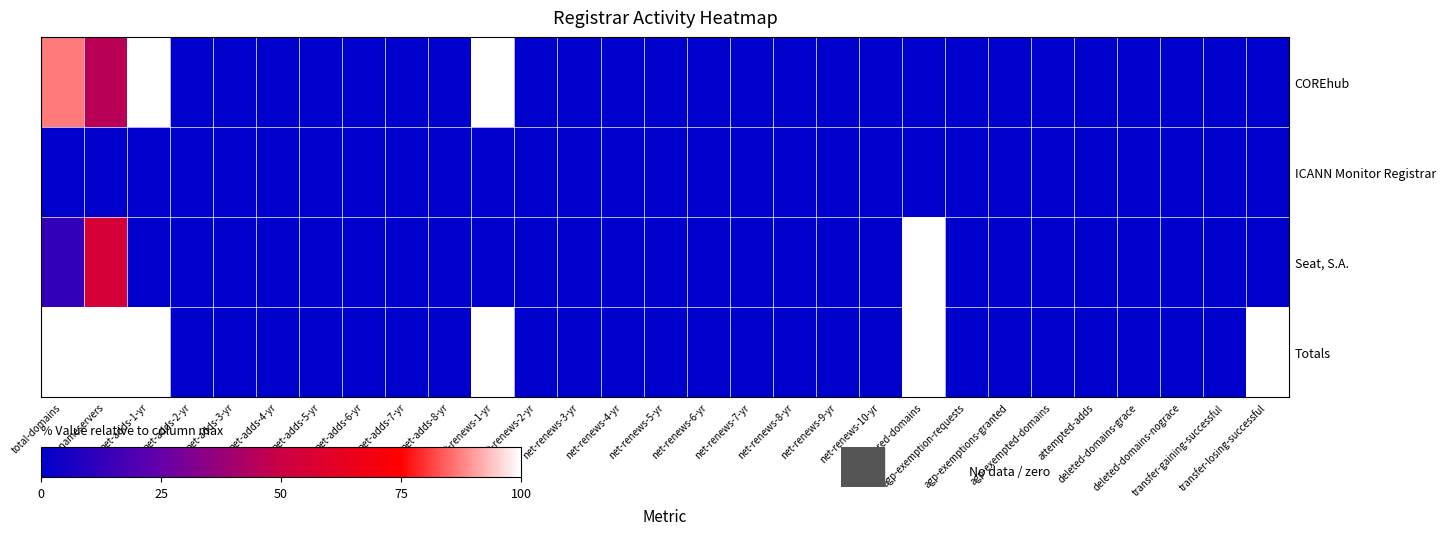

Reading left to right, list all the values displayed in this chart.

COREhub: total-domains=87.0	total-nameservers=45.5	net-adds-1-yr=100.0	net-adds-2-yr=0.0	net-adds-3-yr=0.0	net-adds-4-yr=0.0	net-adds-5-yr=0.0	net-adds-6-yr=0.0	net-adds-7-yr=0.0	net-adds-8-yr=0.0	net-renews-1-yr=100.0	net-renews-2-yr=0.0	net-renews-3-yr=0.0	net-renews-4-yr=0.0	net-renews-5-yr=0.0	net-renews-6-yr=0.0	net-renews-7-yr=0.0	net-renews-8-yr=0.0	net-renews-9-yr=0.0	net-renews-10-yr=0.0	restored-domains=0.0	agp-exemption-requests=0.0	agp-exemptions-granted=0.0	agp-exempted-domains=0.0	attempted-adds=0.0	deleted-domains-grace=0.0	deleted-domains-nograce=0.0	transfer-gaining-successful=0.0	transfer-losing-successful=0.0
ICANN Monitor Registrar: total-domains=0.1	total-nameservers=0.0	net-adds-1-yr=0.0	net-adds-2-yr=0.0	net-adds-3-yr=0.0	net-adds-4-yr=0.0	net-adds-5-yr=0.0	net-adds-6-yr=0.0	net-adds-7-yr=0.0	net-adds-8-yr=0.0	net-renews-1-yr=0.0	net-renews-2-yr=0.0	net-renews-3-yr=0.0	net-renews-4-yr=0.0	net-renews-5-yr=0.0	net-renews-6-yr=0.0	net-renews-7-yr=0.0	net-renews-8-yr=0.0	net-renews-9-yr=0.0	net-renews-10-yr=0.0	restored-domains=0.0	agp-exemption-requests=0.0	agp-exemptions-granted=0.0	agp-exempted-domains=0.0	attempted-adds=0.0	deleted-domains-grace=0.0	deleted-domains-nograce=0.0	transfer-gaining-successful=0.0	transfer-losing-successful=0.0
Seat, S.A.: total-domains=12.9	total-nameservers=54.5	net-adds-1-yr=0.0	net-adds-2-yr=0.0	net-adds-3-yr=0.0	net-adds-4-yr=0.0	net-adds-5-yr=0.0	net-adds-6-yr=0.0	net-adds-7-yr=0.0	net-adds-8-yr=0.0	net-renews-1-yr=0.0	net-renews-2-yr=0.0	net-renews-3-yr=0.0	net-renews-4-yr=0.0	net-renews-5-yr=0.0	net-renews-6-yr=0.0	net-renews-7-yr=0.0	net-renews-8-yr=0.0	net-renews-9-yr=0.0	net-renews-10-yr=0.0	restored-domains=100.0	agp-exemption-requests=0.0	agp-exemptions-granted=0.0	agp-exempted-domains=0.0	attempted-adds=0.0	deleted-domains-grace=0.0	deleted-domains-nograce=0.0	transfer-gaining-successful=0.0	transfer-losing-successful=0.0
Totals: total-domains=100.0	total-nameservers=100.0	net-adds-1-yr=100.0	net-adds-2-yr=0.0	net-adds-3-yr=0.0	net-adds-4-yr=0.0	net-adds-5-yr=0.0	net-adds-6-yr=0.0	net-adds-7-yr=0.0	net-adds-8-yr=0.0	net-renews-1-yr=100.0	net-renews-2-yr=0.0	net-renews-3-yr=0.0	net-renews-4-yr=0.0	net-renews-5-yr=0.0	net-renews-6-yr=0.0	net-renews-7-yr=0.0	net-renews-8-yr=0.0	net-renews-9-yr=0.0	net-renews-10-yr=0.0	restored-domains=100.0	agp-exemption-requests=0.0	agp-exemptions-granted=0.0	agp-exempted-domains=0.0	attempted-adds=0.0	deleted-domains-grace=0.0	deleted-domains-nograce=0.0	transfer-gaining-successful=0.0	transfer-losing-successful=100.0